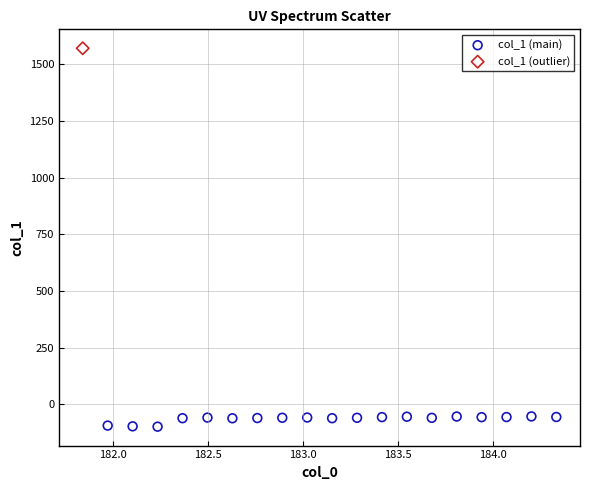

What are all the series names shown in the legend?

col_1 (main), col_1 (outlier)